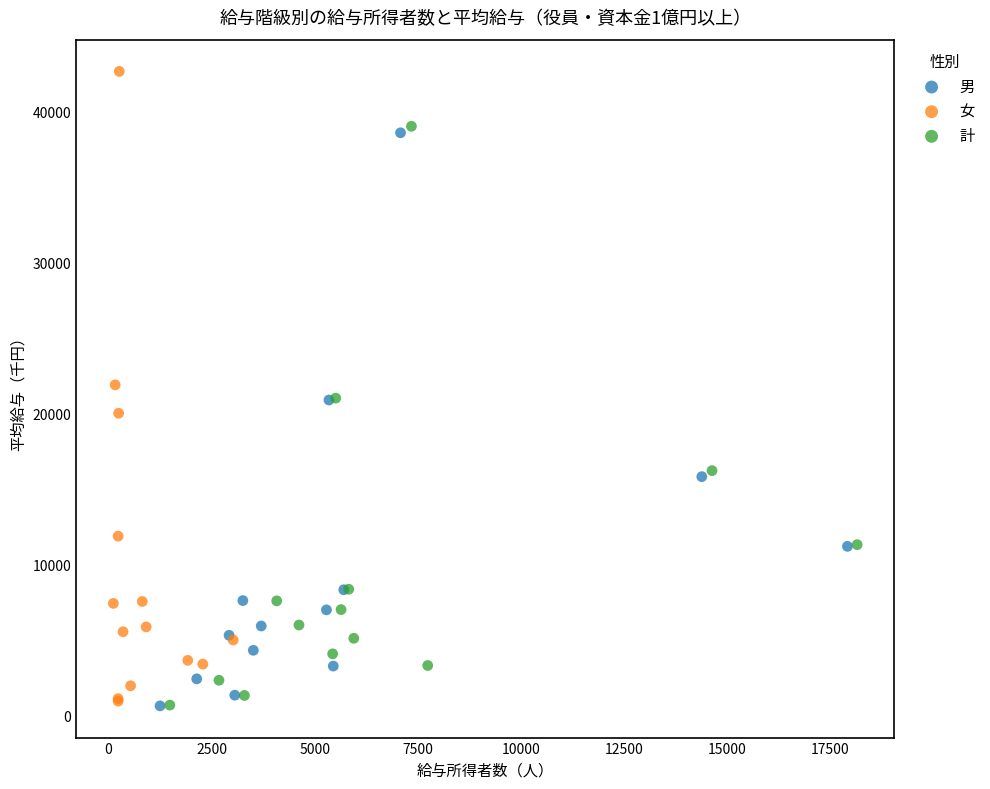

Which series has the widest spread of Y values?

女